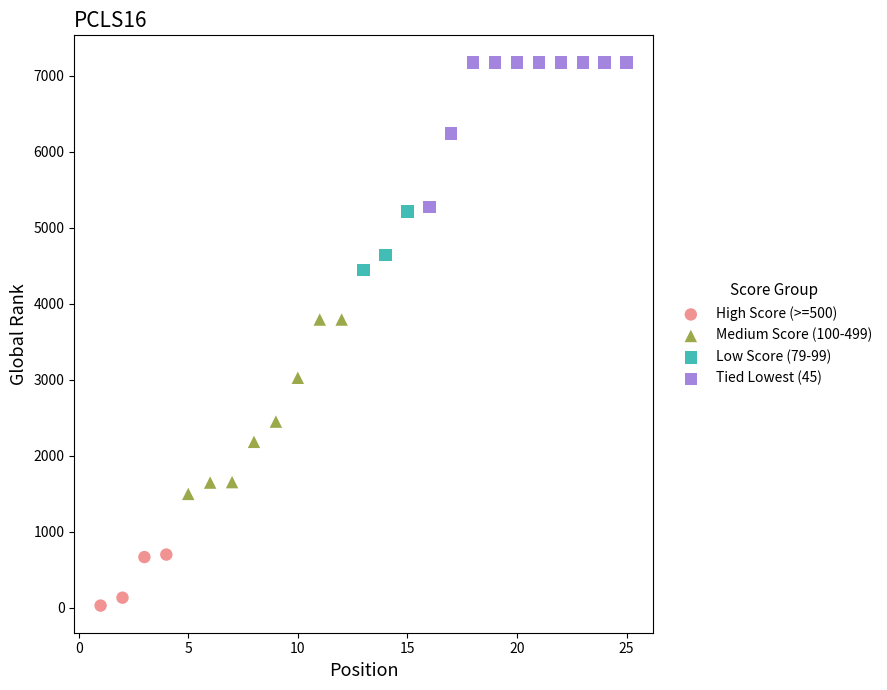

Which series has the largest Y range (max minus min)?

Medium Score (100-499)